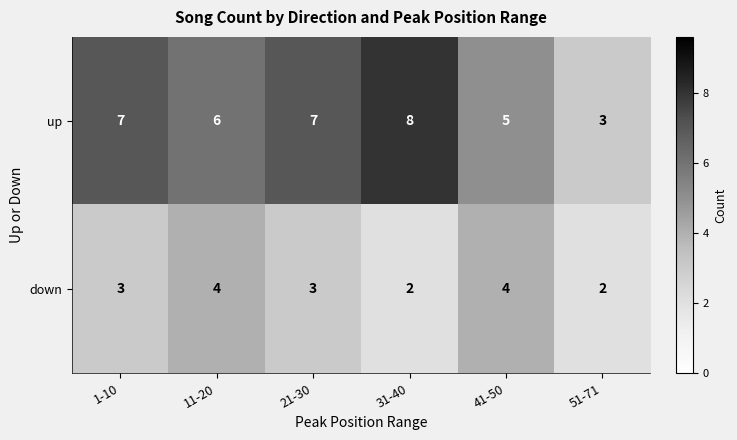

Which series has the widest spread of values?

up